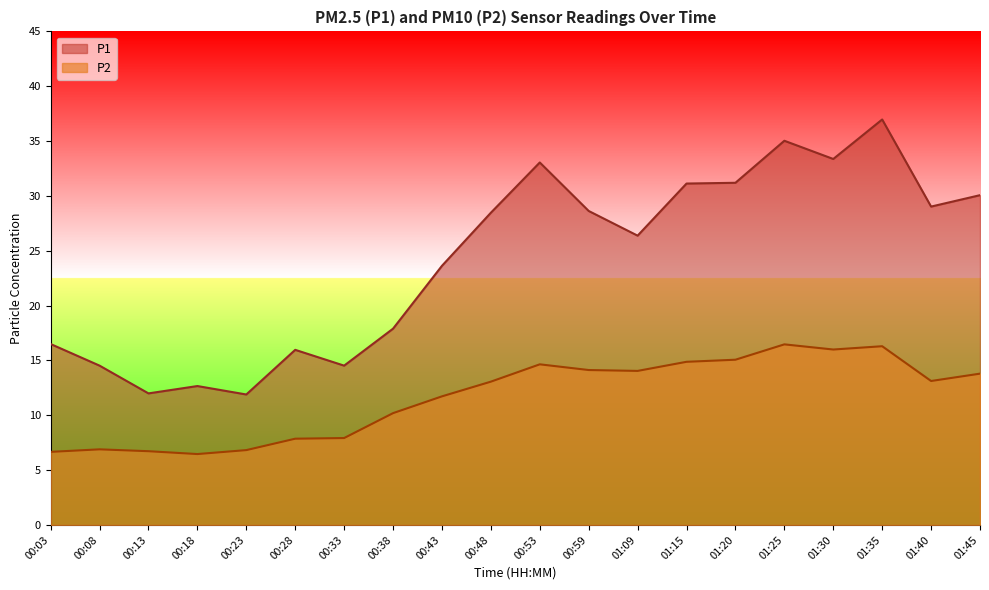

What is the value of the P1 point at the 7th from the left?

14.5